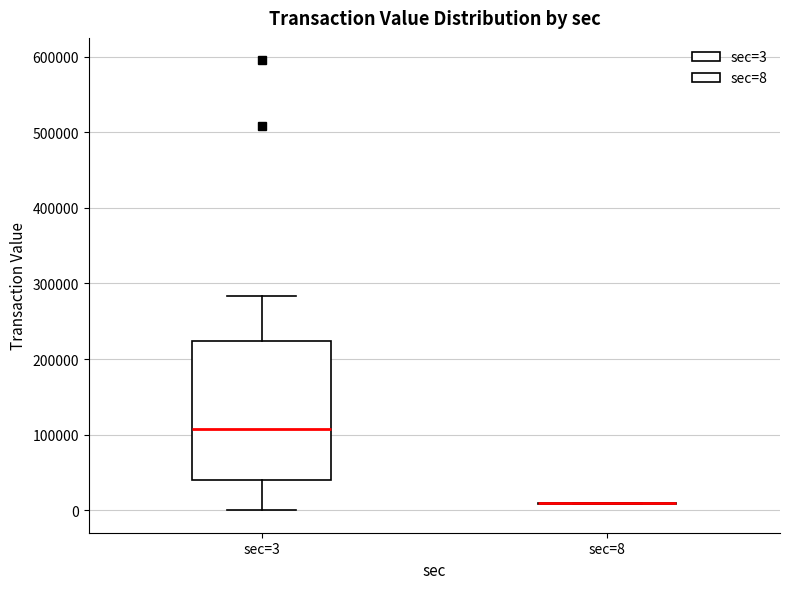

Reading left to right, transcribe this box plot: for each box, give where its median line is, the range the box spans, and where its two whiskers end, as read against the y-axis. The values are not printed on the chart, so give them approximately, as read against the axis.

sec=3: median 110000, box 40000 to 220000, whiskers 0 to 280000
sec=8: box collapsed to a line at 10000, whiskers 10000 to 10000